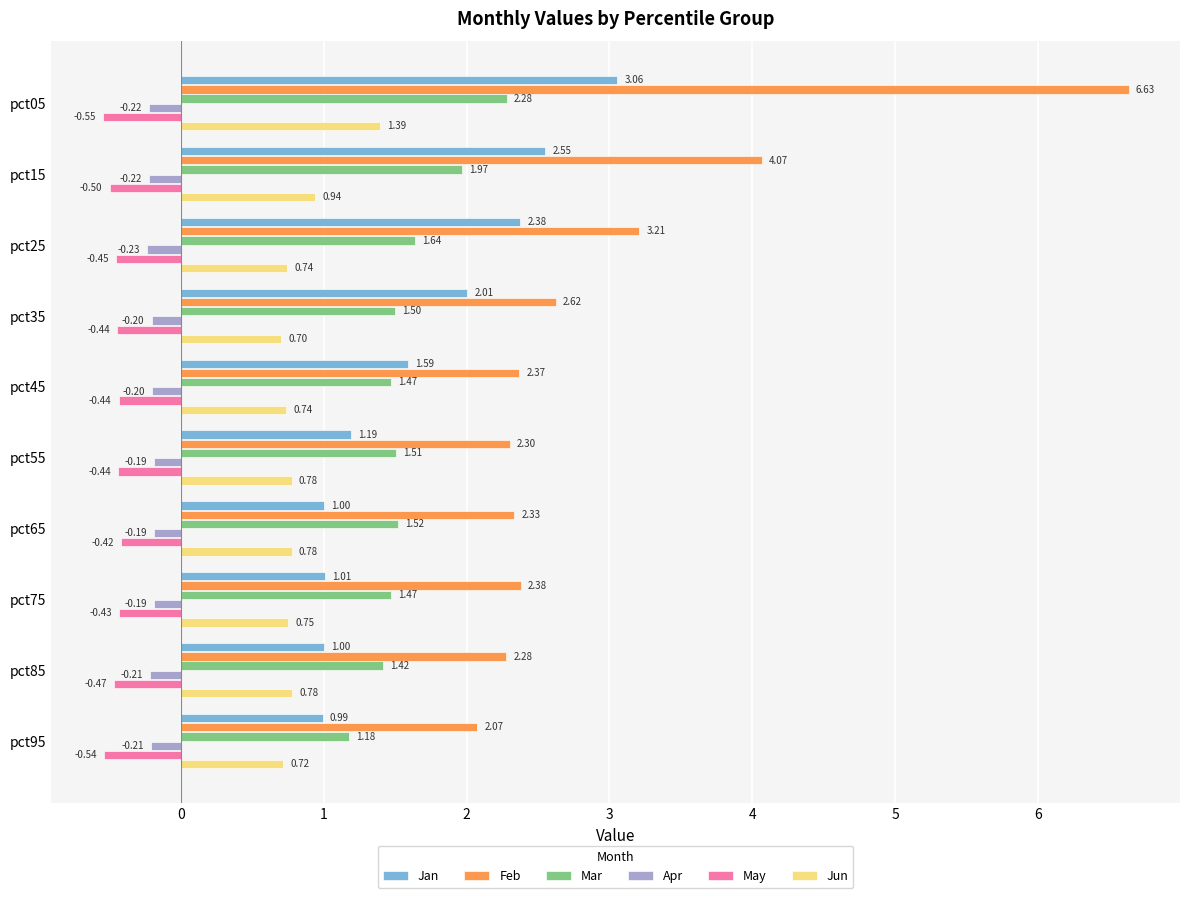

Count the number of categories in the chart.

10